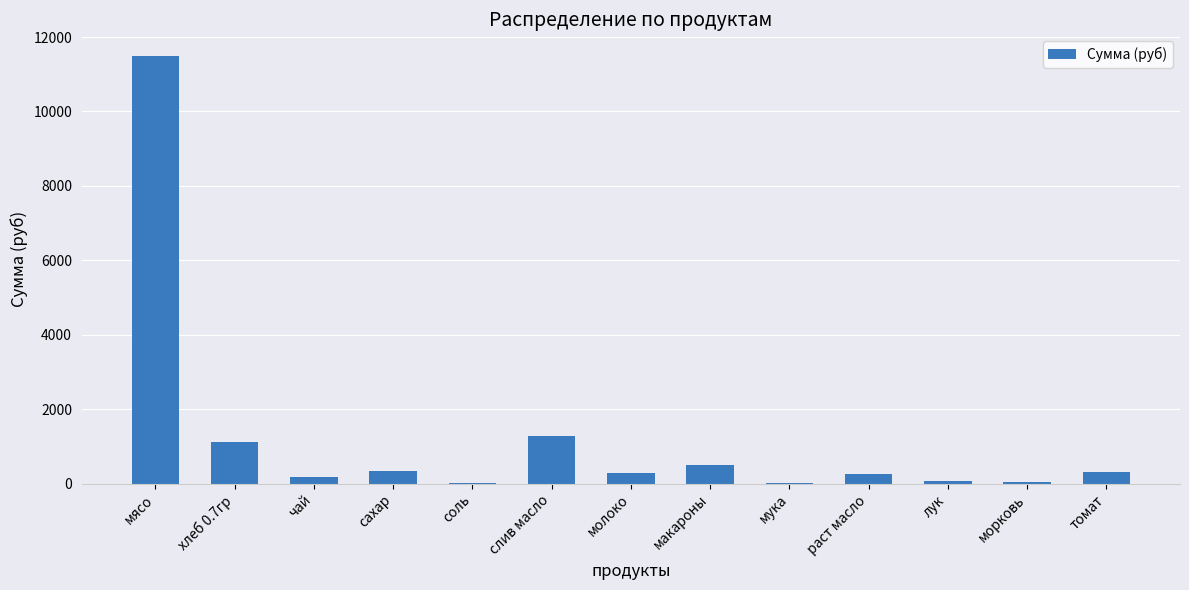

What is the sum of all values?

15914.1